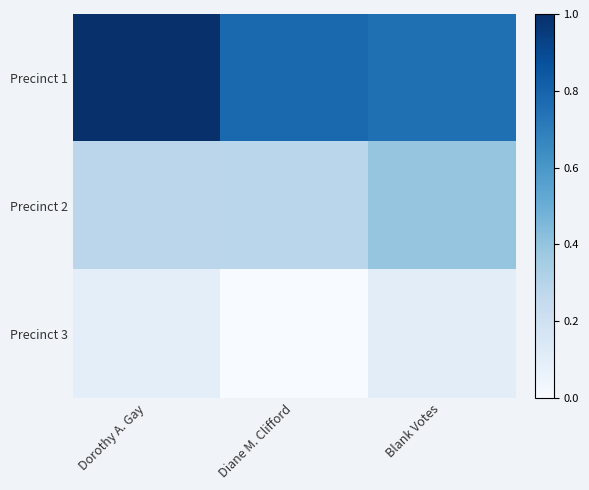

List the series in order of their peak value, lowest first.

Precinct 3, Precinct 2, Precinct 1